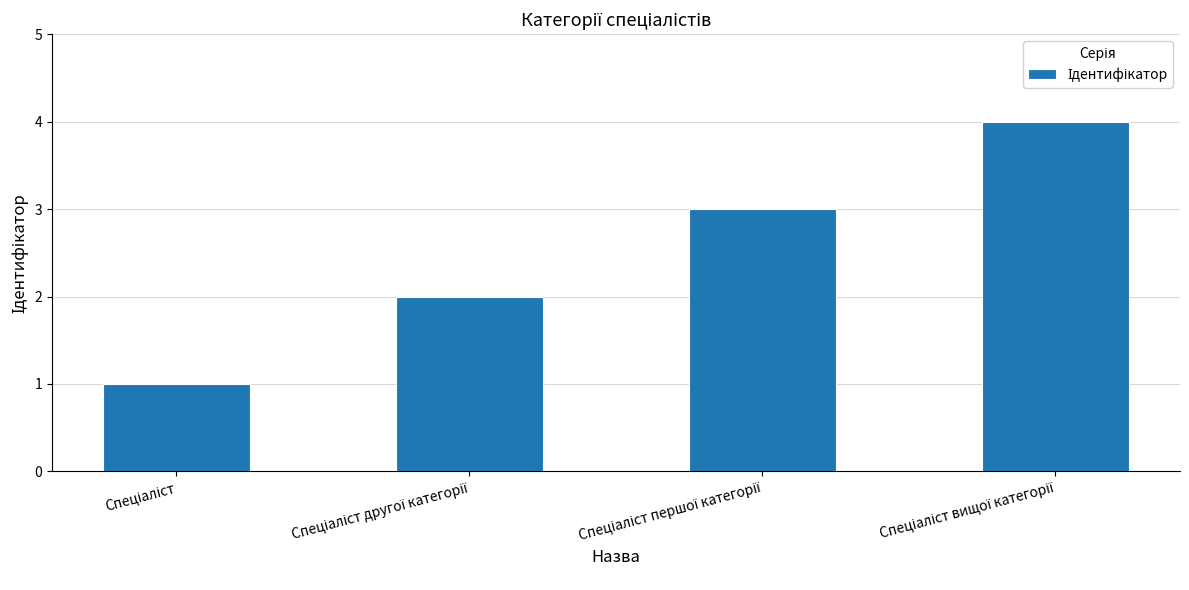

What is the maximum value shown in the chart?

4